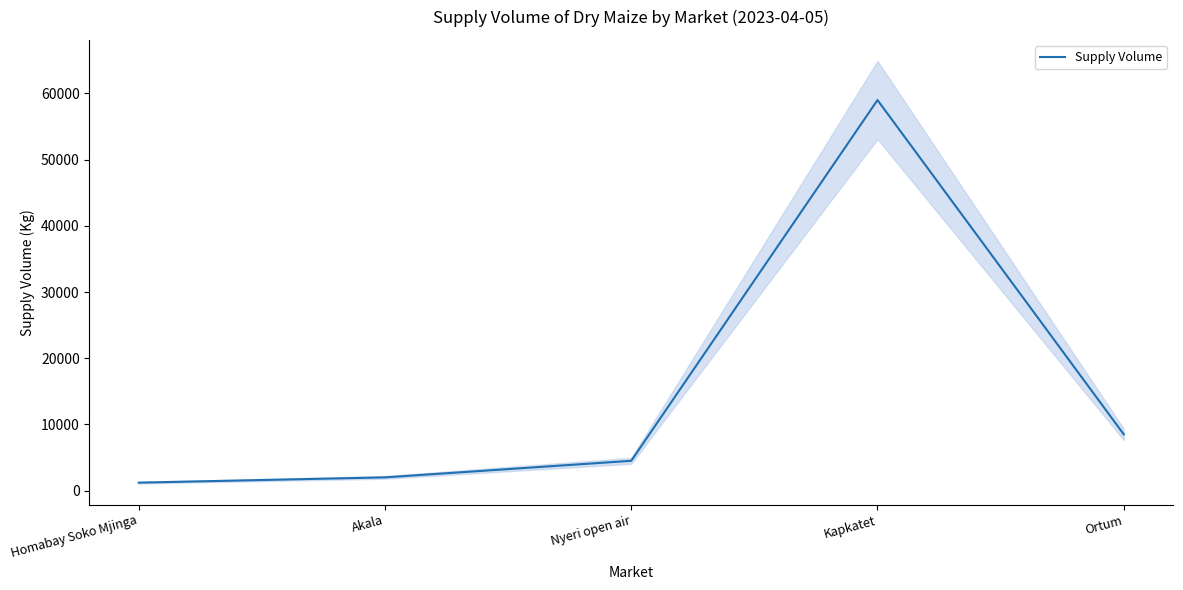

What is the difference between the maximum and second lowest values?

57000